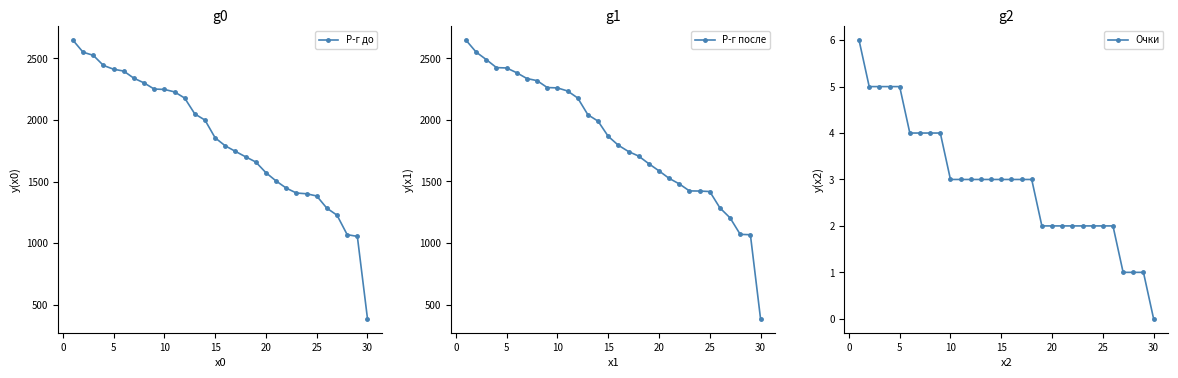

What is the highest value of the Р-г до series?

2648